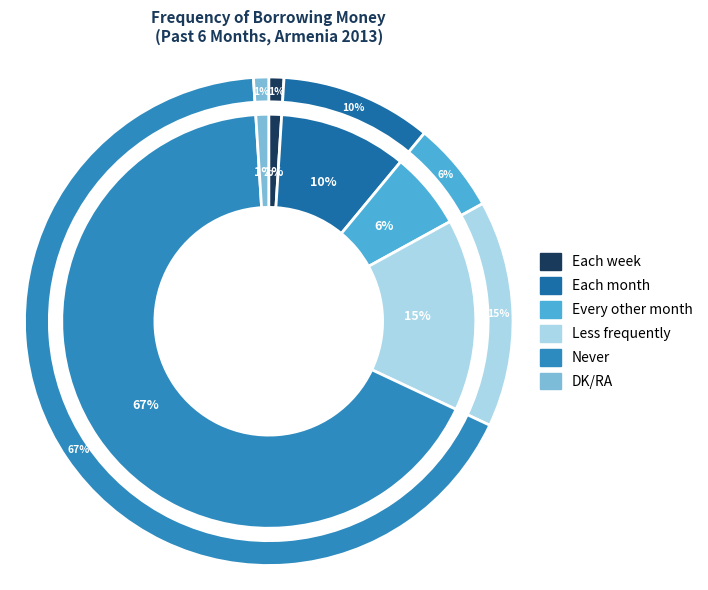

Which slice is the largest?

Never